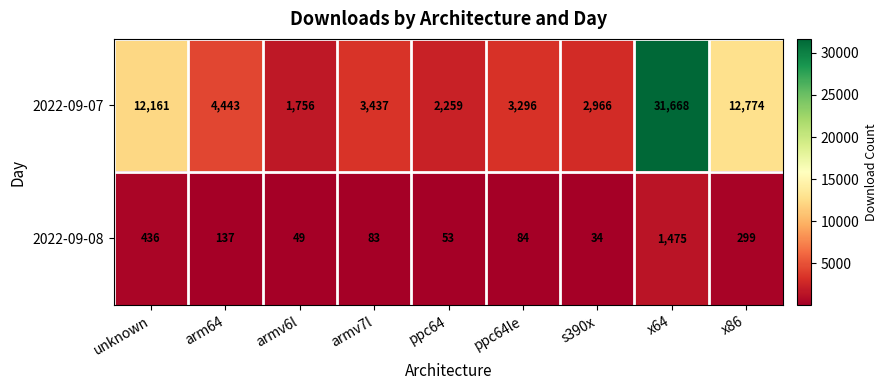

At how many categories does at least one series exceed 4050?

4